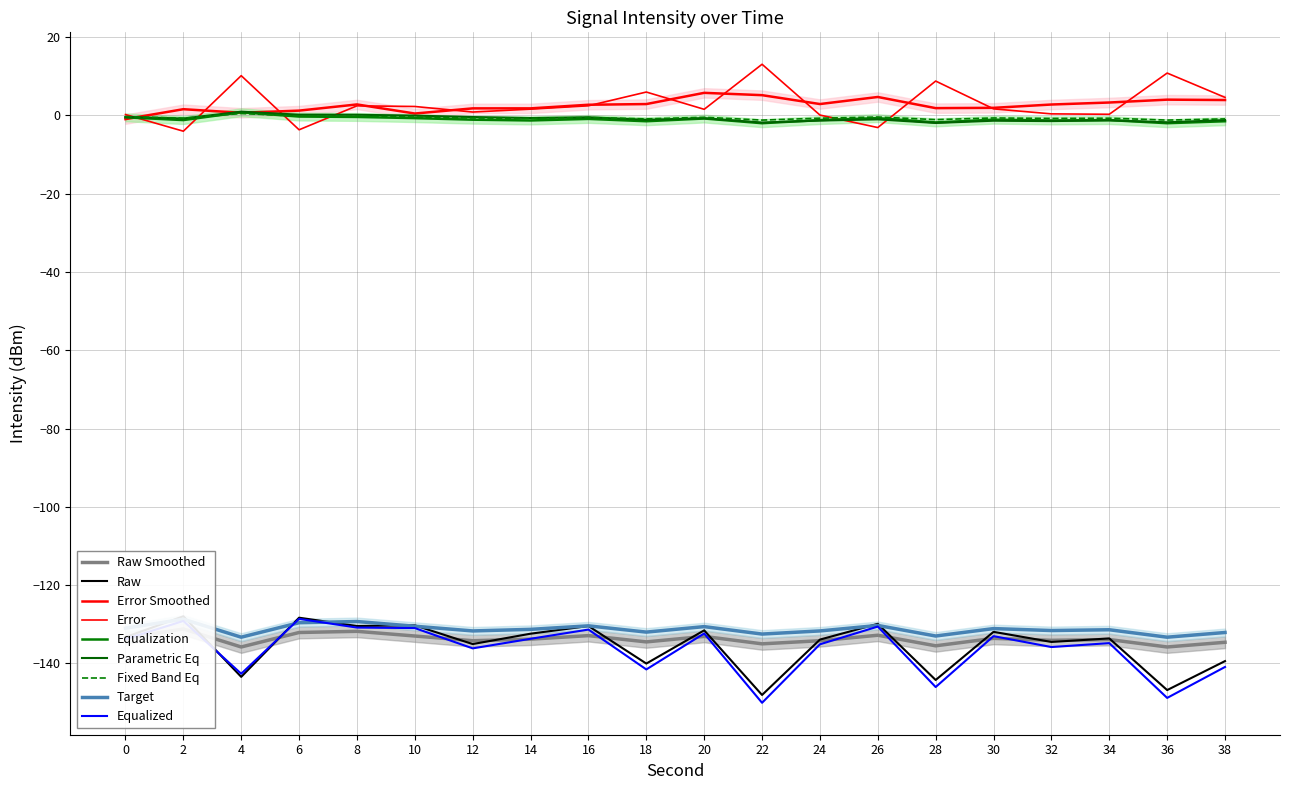

Which series has the widest spread of values?

intensity(dBm)